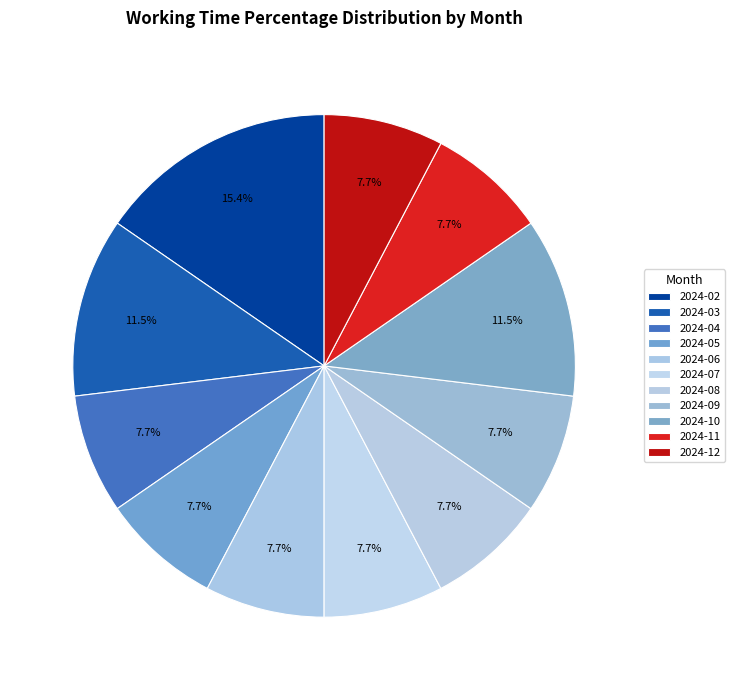

Combined, what portion of the pie is 2024-06 and 2024-10?

19.2%